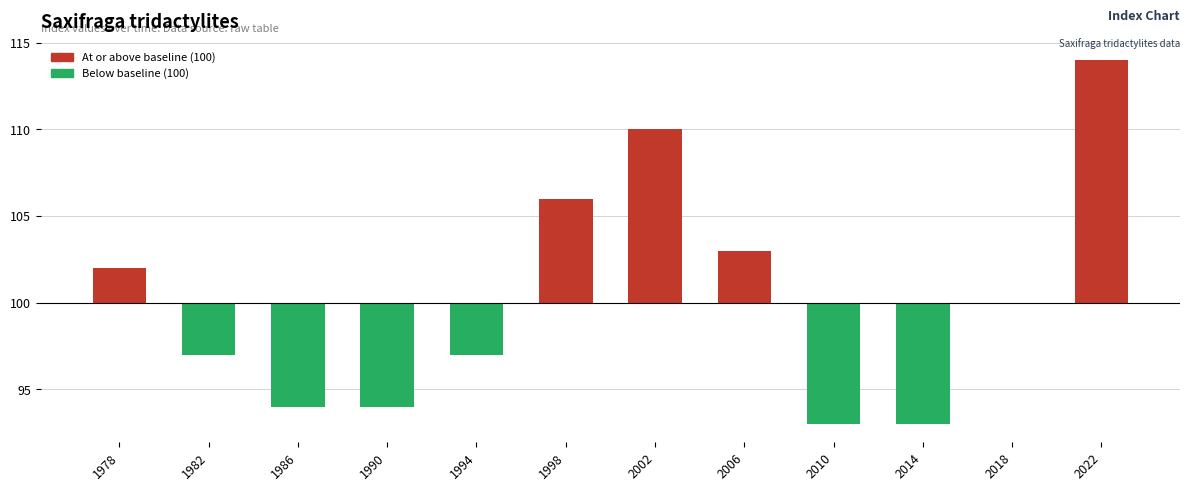

Reading right to left, list all the values displayed in this chart.

2022=14	2018=0	2014=-7	2010=-7	2006=3	2002=10	1998=6	1994=-3	1990=-6	1986=-6	1982=-3	1978=2